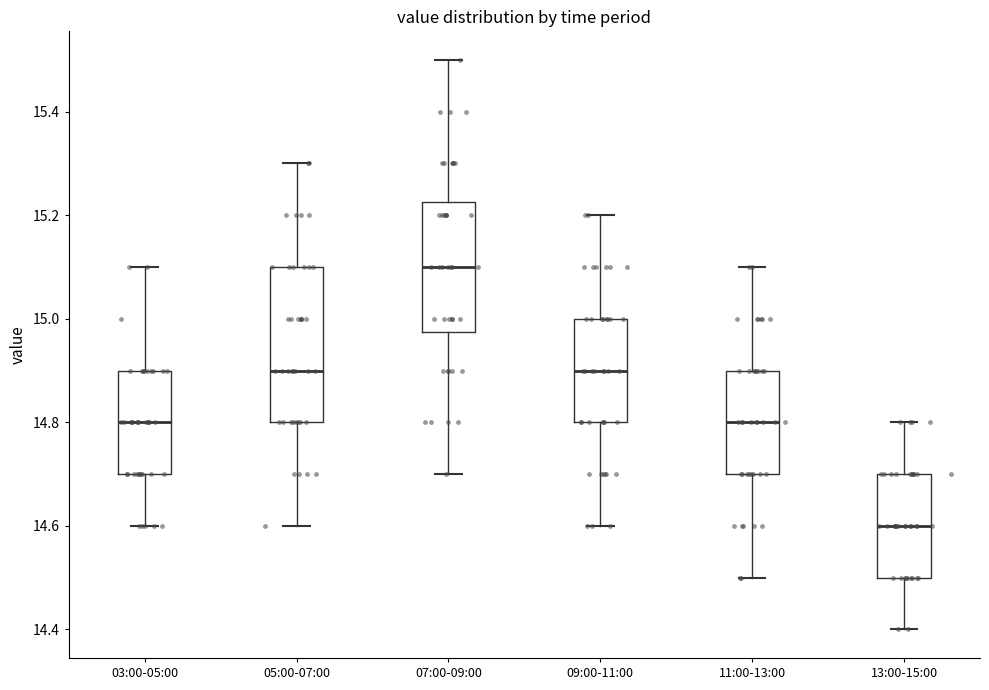

Which box's median line is the lowest?

13:00-15:00